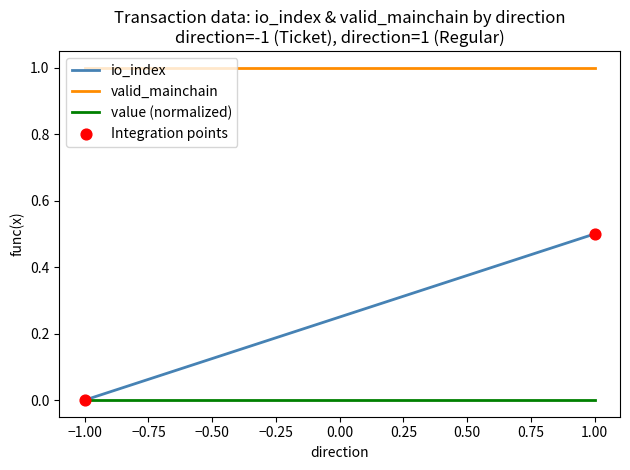

What is the range of X values (max minus min)?

2.0